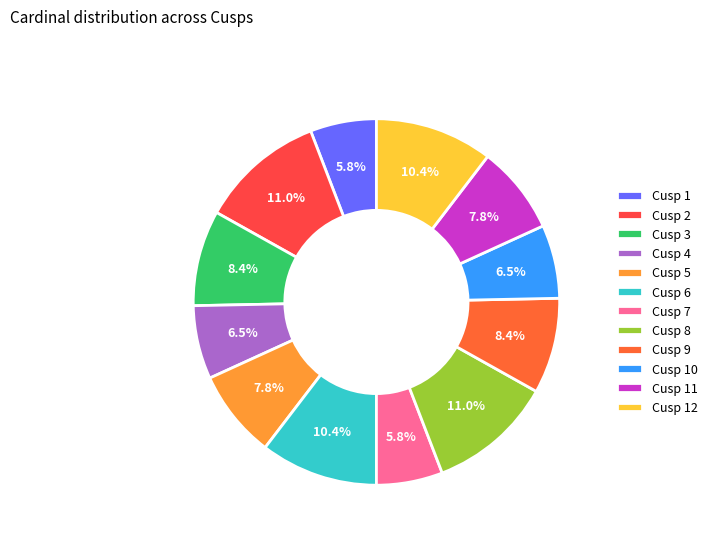

Count the number of slices in the pie.

12